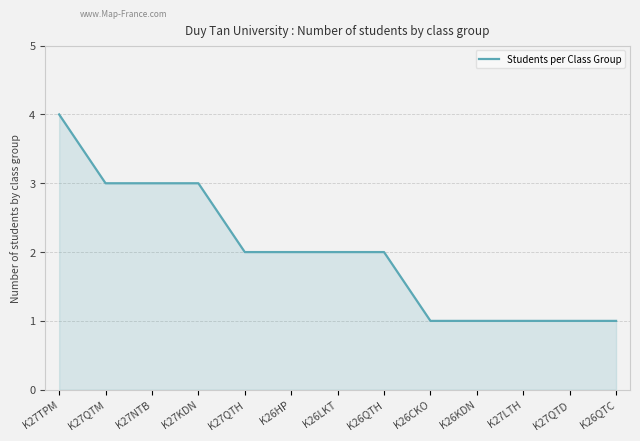

What is the greatest value displayed?

4